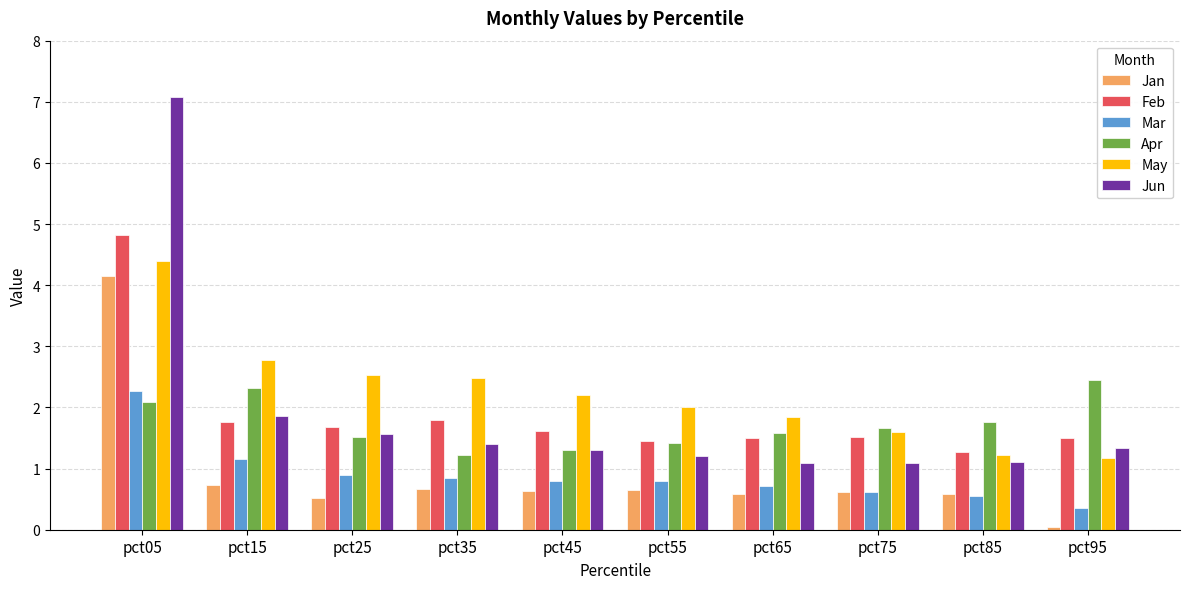

What is the difference between the highest and lowest values at pct05?

5.0